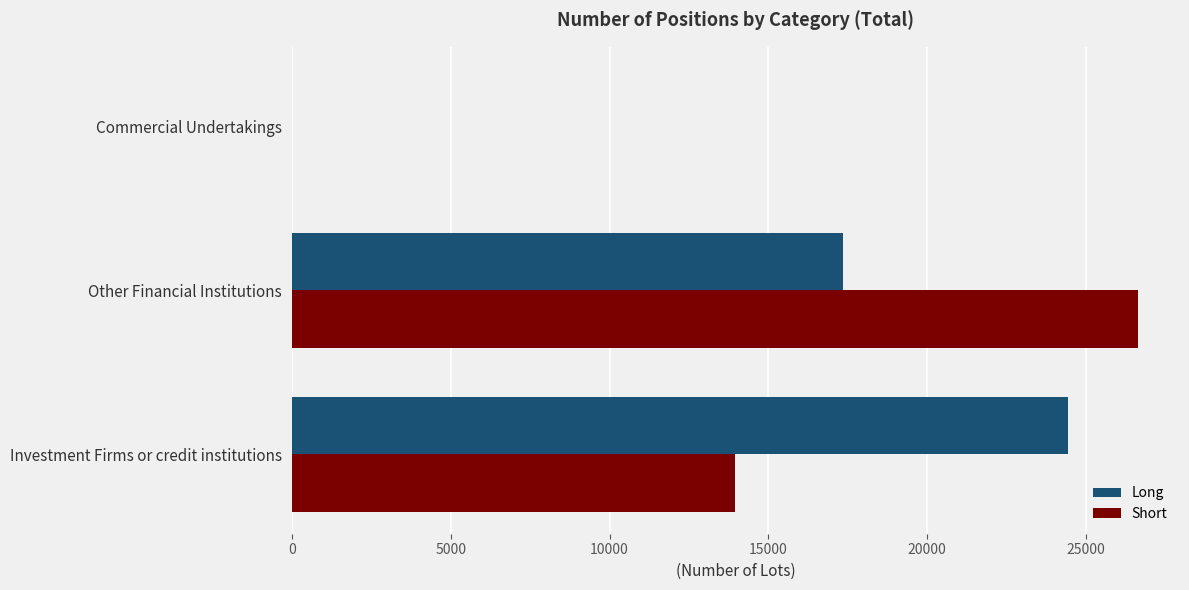

The Long series shows 24431.8 at Investment Firms or credit institutions. True or false?

True